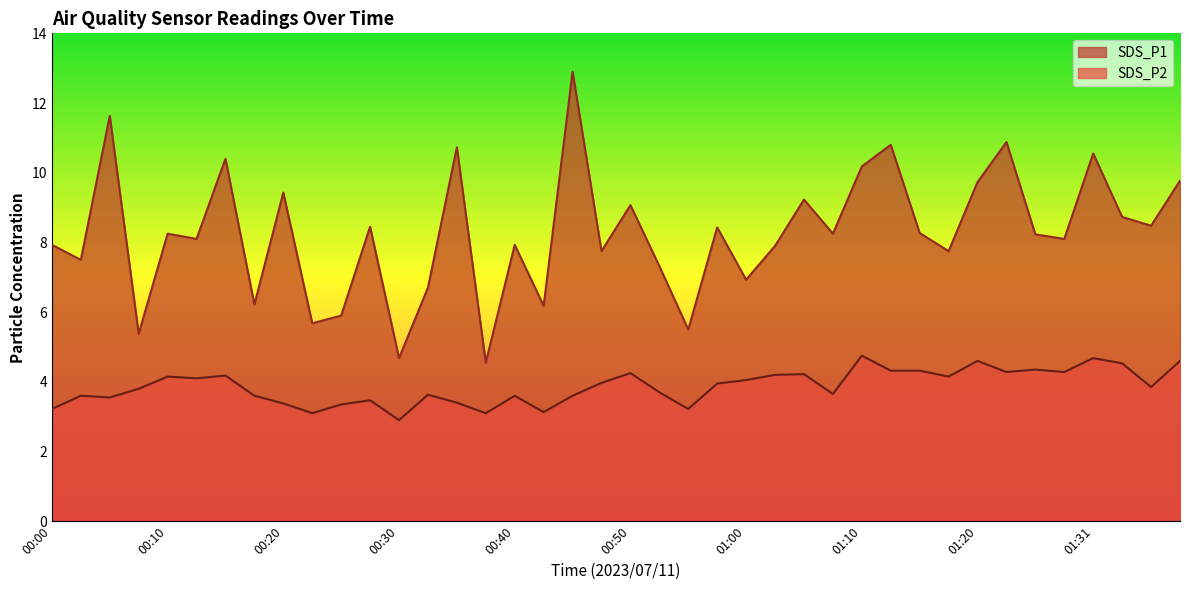

Which series changed the most between 00:07 and 00:32?

SDS_P1